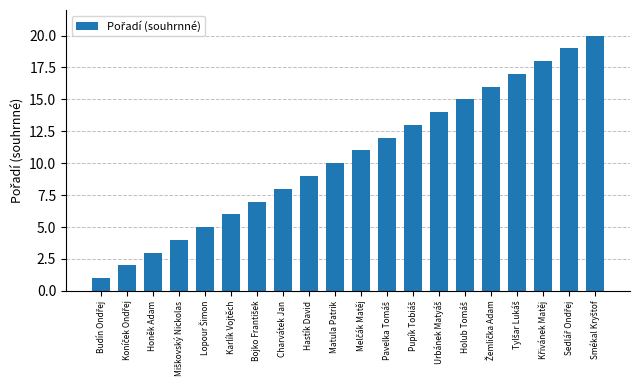

Does the chart contain any negative values?

No